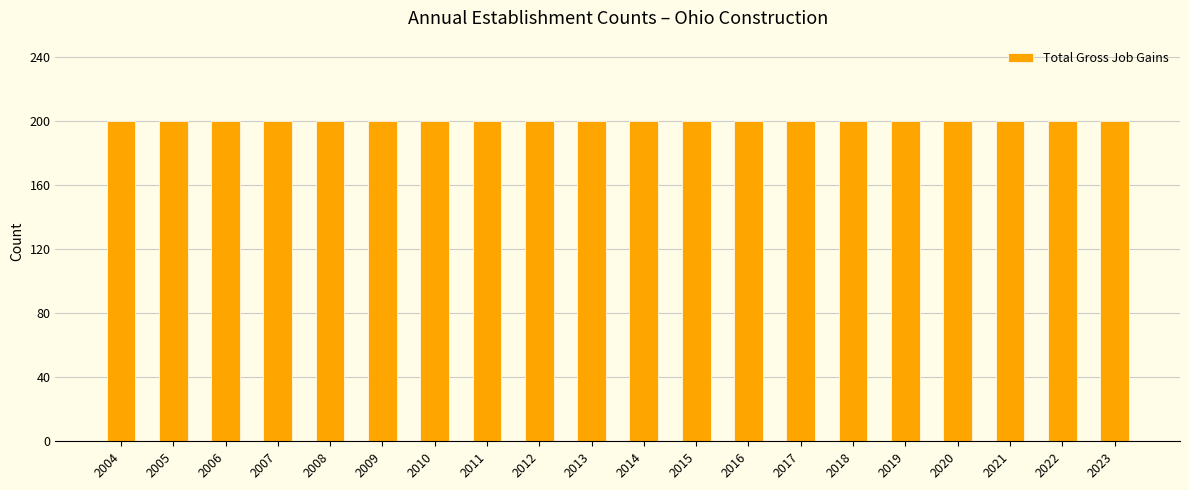

Between 2005 and 2009, which series saw the biggest shift?

Total Gross Job Gains